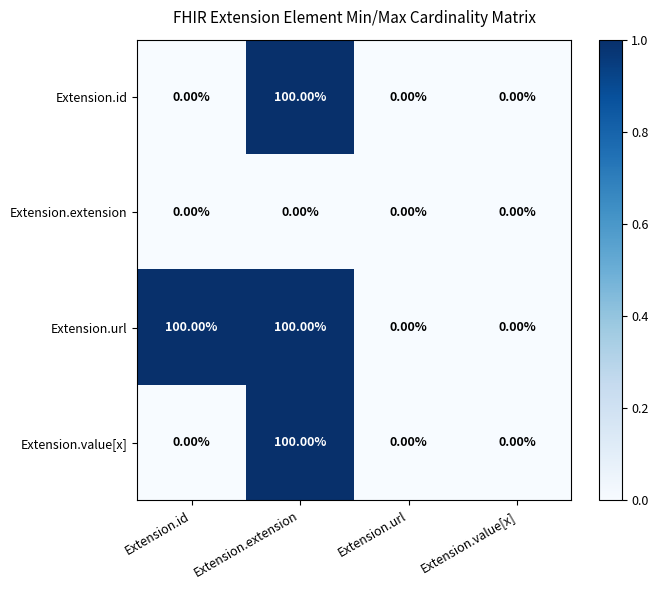

Is the value of Extension.value[x] at Extension.value[x] greater than the value of Extension.id at Extension.extension?

No